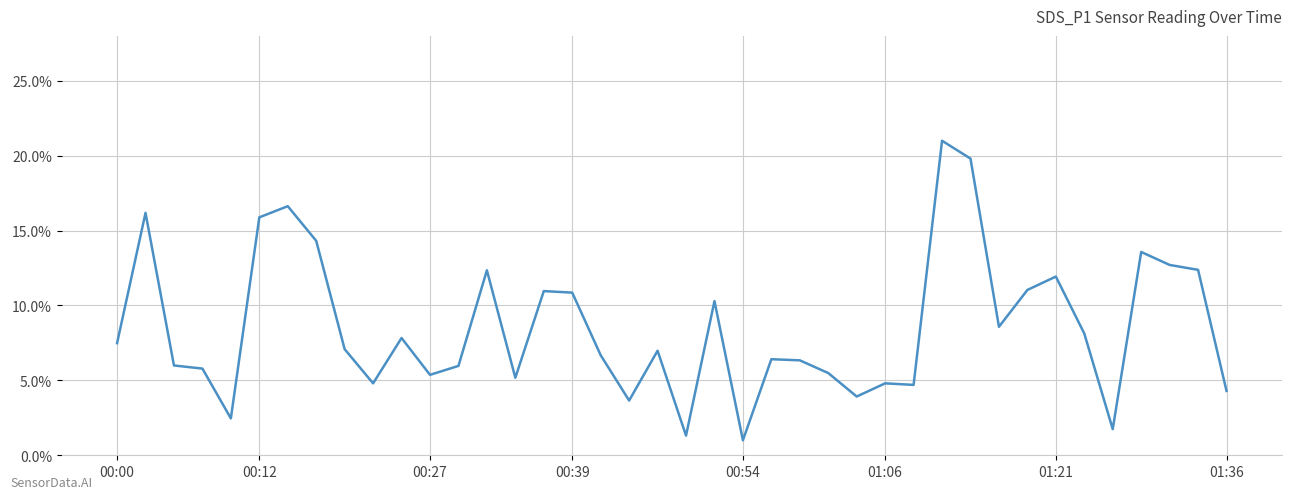

True or false: there are more than 1 points higher than both neighbors.

True